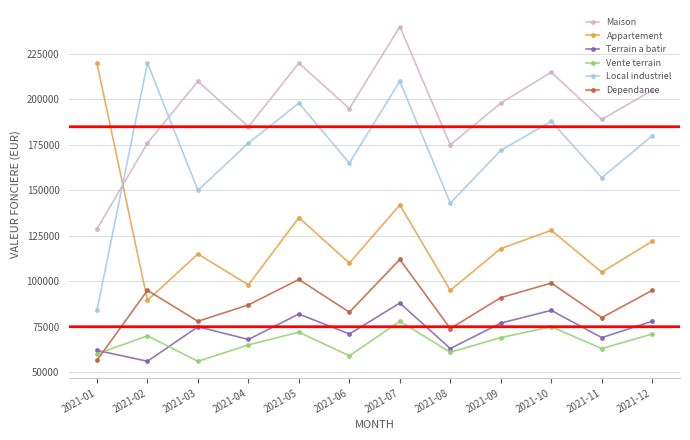

What is the smallest value displayed?

56000